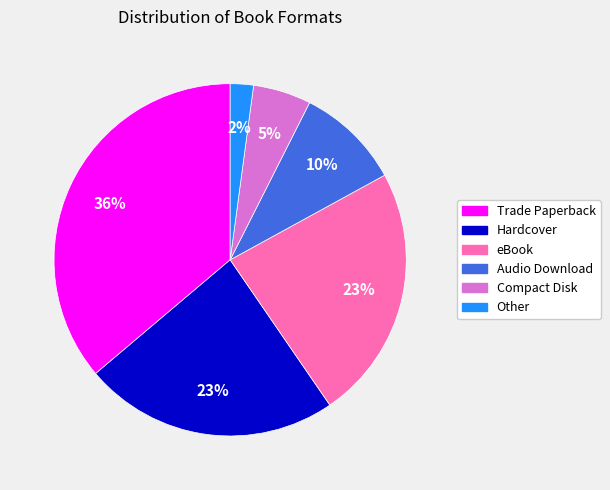

Does any single category account for the majority?

No